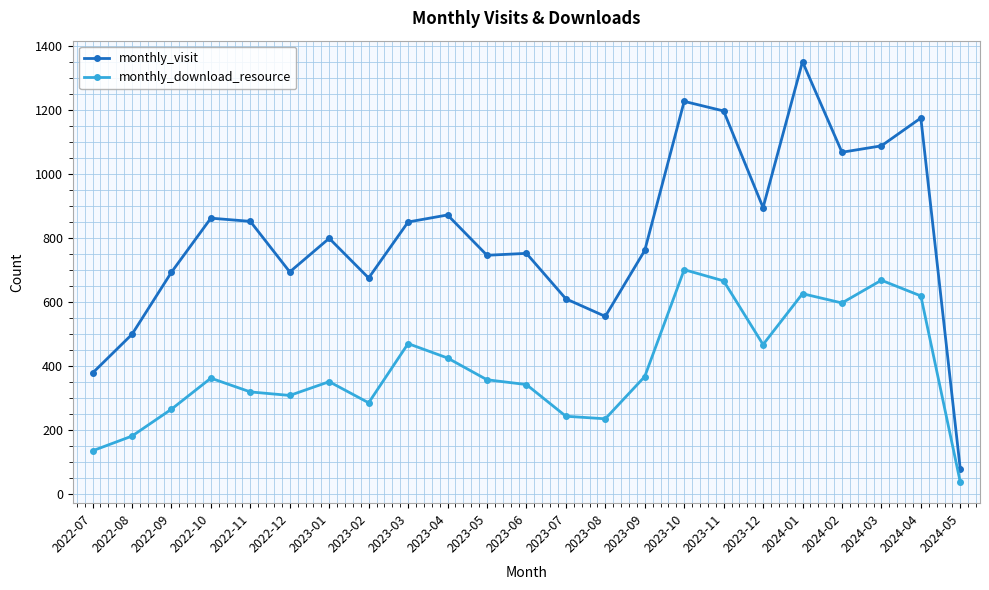

How many values in the monthly_download_resource series are below 356?

11